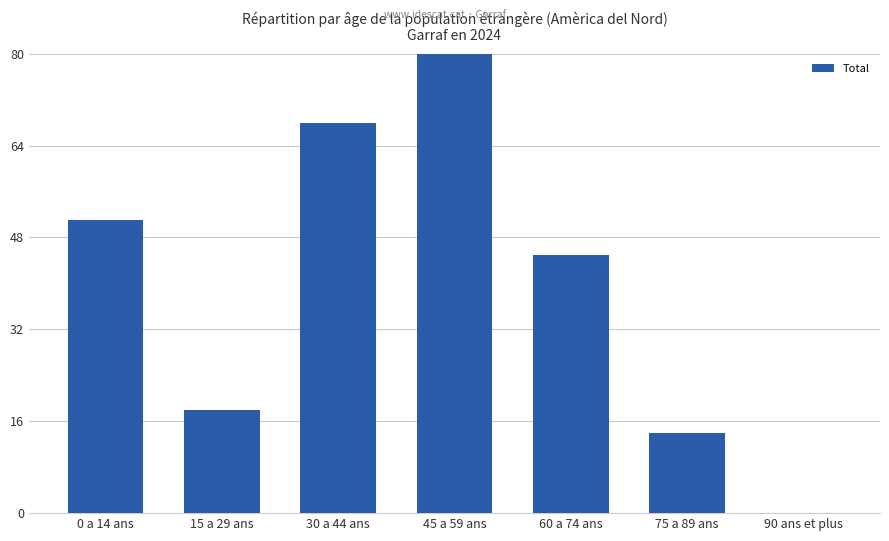

Where is the data nearest to the value 50?

0 a 14 ans